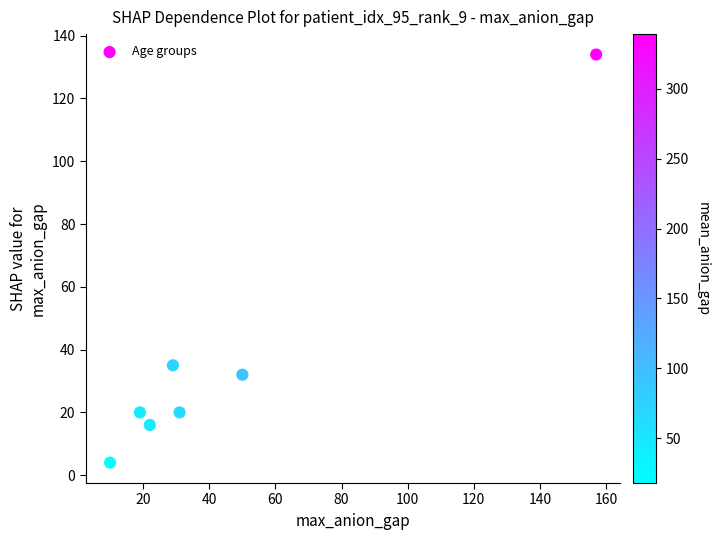

What is the average Y value?

37